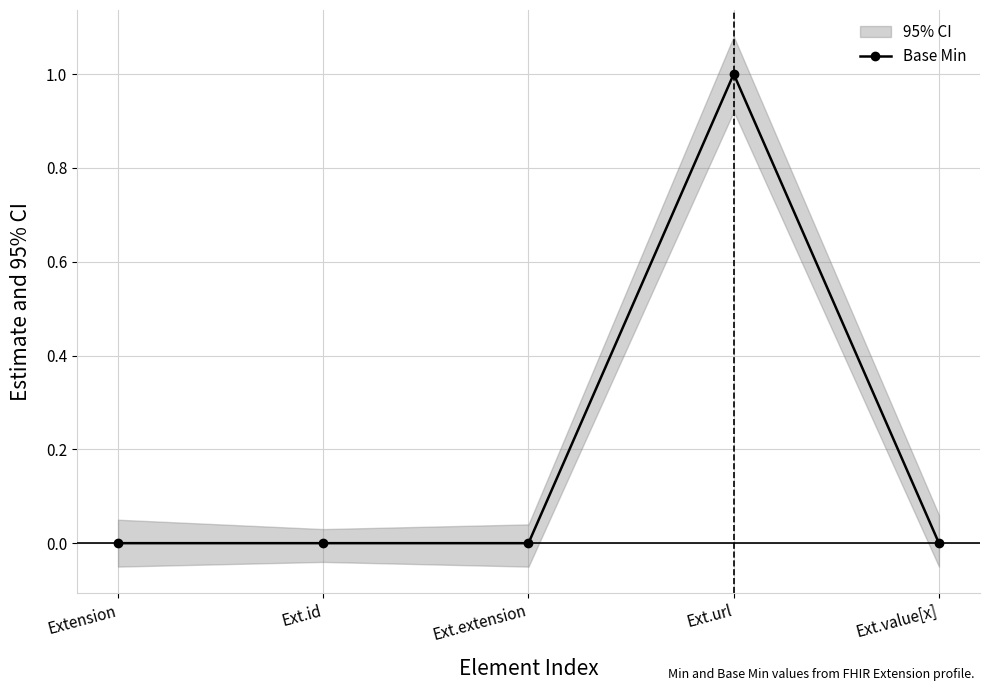

Rank the categories by value from lowest to highest.

Extension, Ext.id, Ext.extension, Ext.value[x], Ext.url